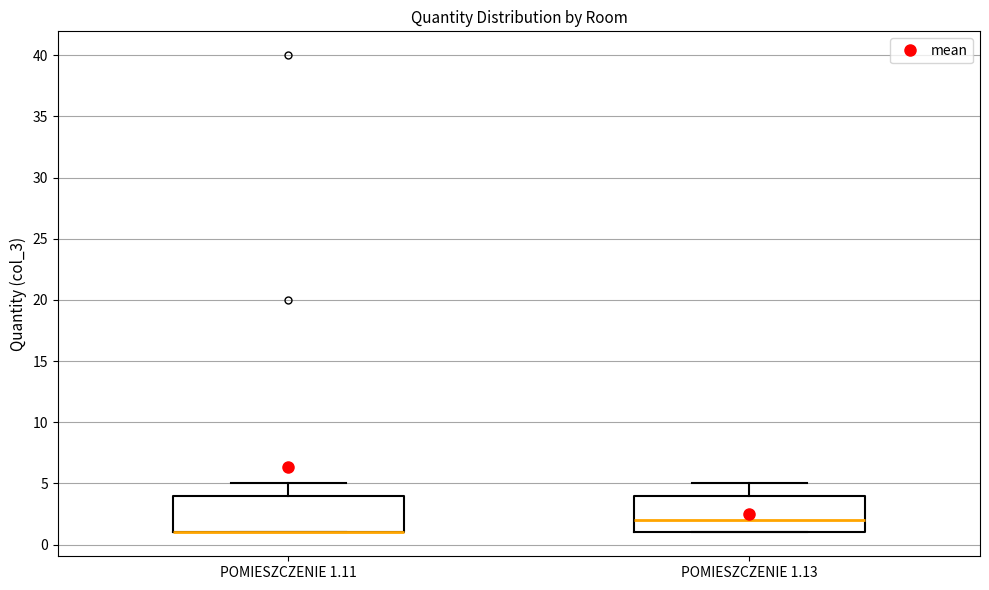

Reading left to right, transcribe this box plot: for each box, give where its median line is, the range the box spans, and where its two whiskers end, as read against the y-axis. The values are not printed on the chart, so give them approximately, as read against the axis.

POMIESZCZENIE 1.11: median 1 (drawn on the box's lower edge), box 1 to 4, whiskers 1 to 5
POMIESZCZENIE 1.13: median 2, box 1 to 4, whiskers 1 to 5